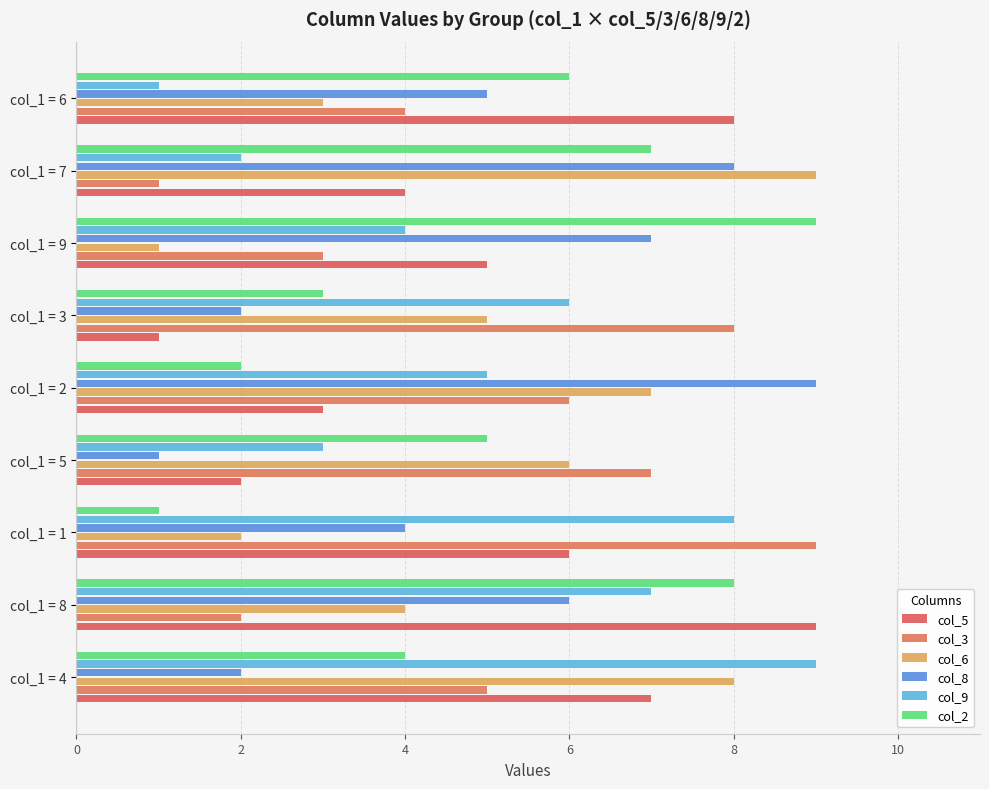

How many col_3 values are between 3 and 7?

5